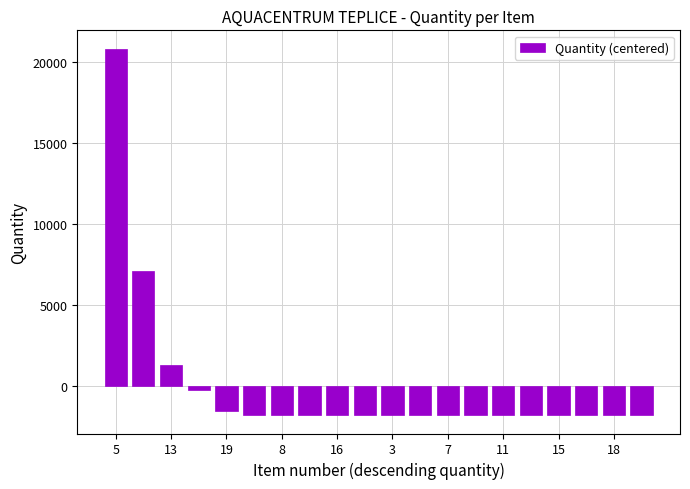

How many values exceed -1823?

9